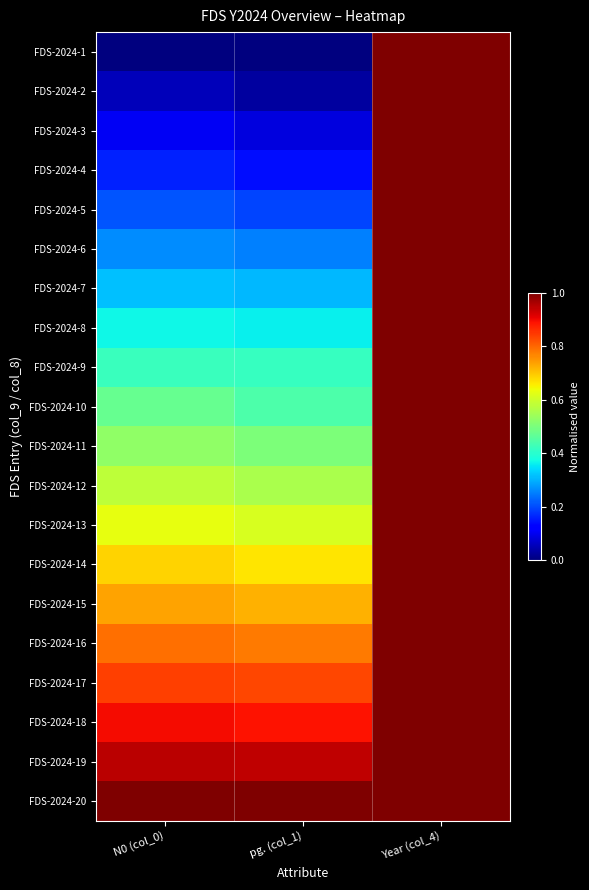

At which category does the chart reach its minimum across all series?

N0 (col_0)